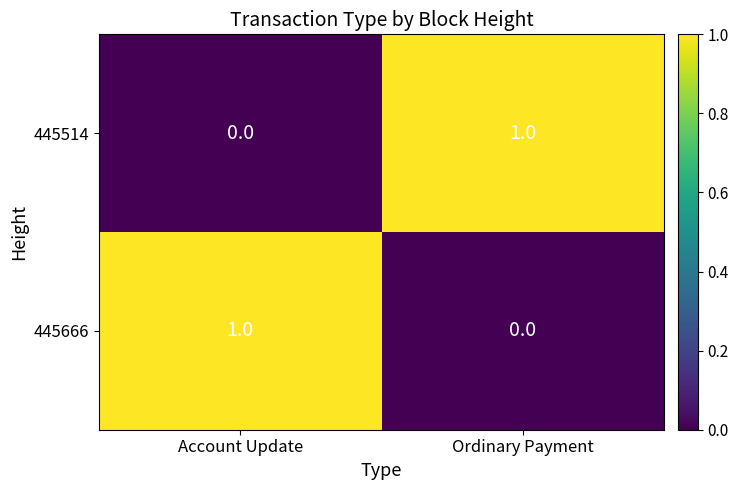

Rank the categories by 445666 value from highest to lowest.

Account Update, Ordinary Payment